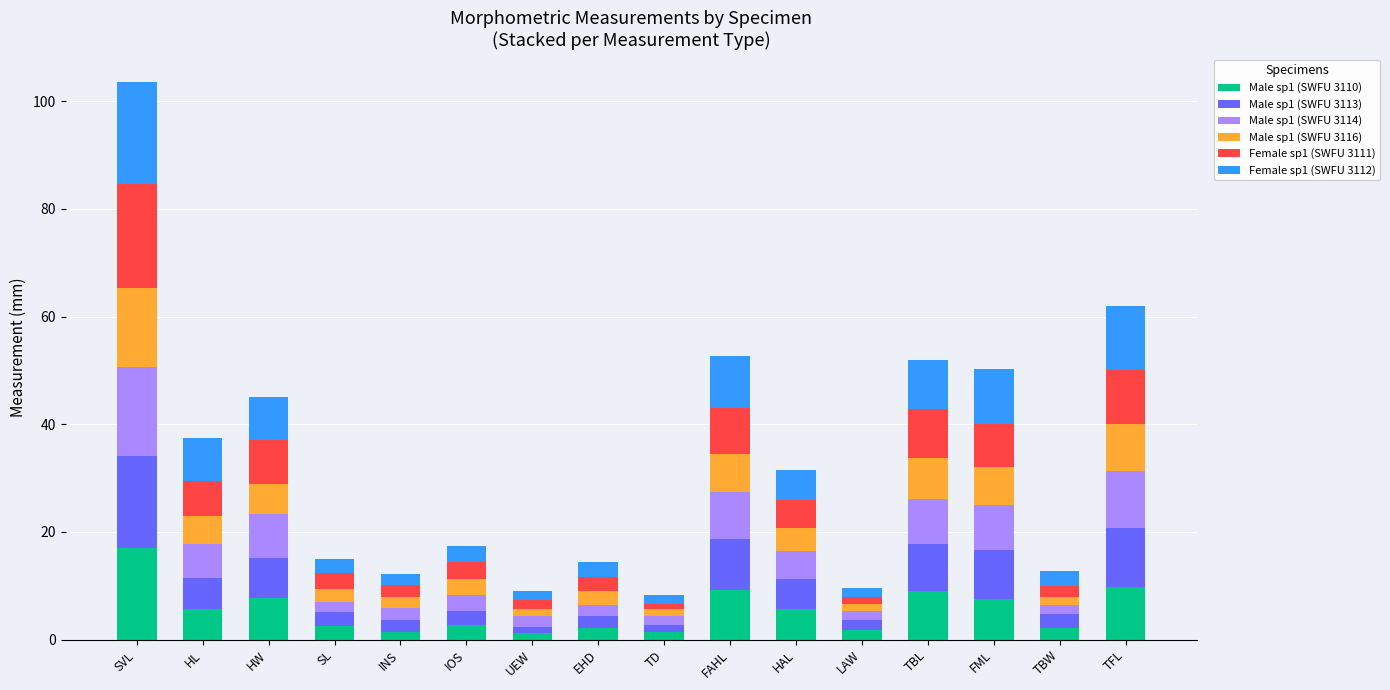

At which category is the sum across all series the highest?

SVL